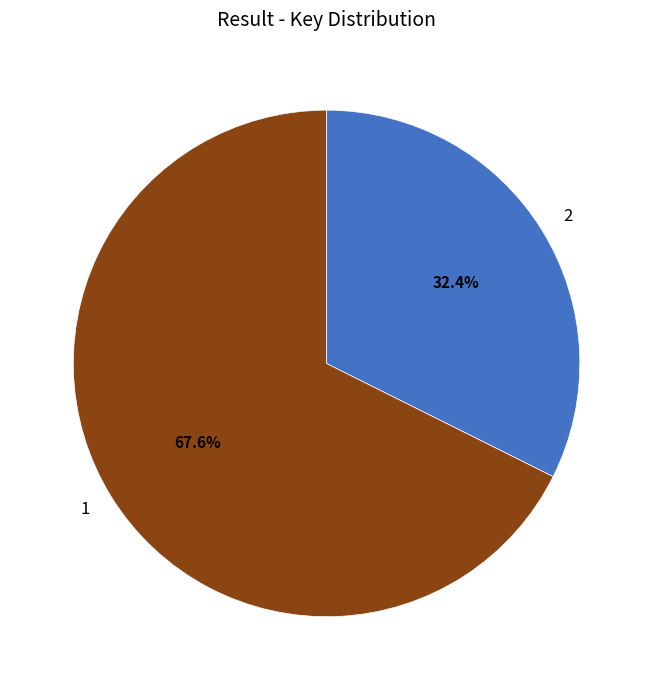

What percentage is the 1 slice, to the nearest percent?

68%